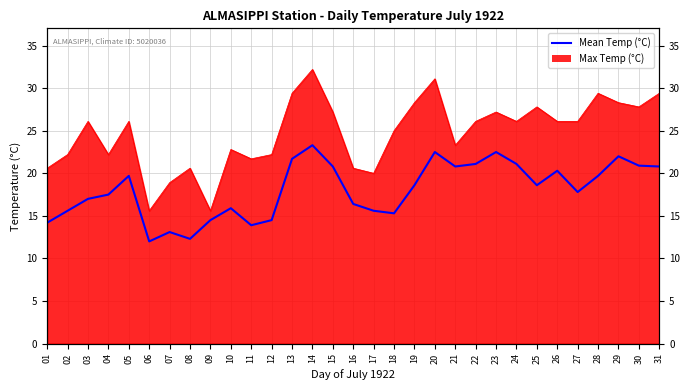

Read the value at 13.

21.7